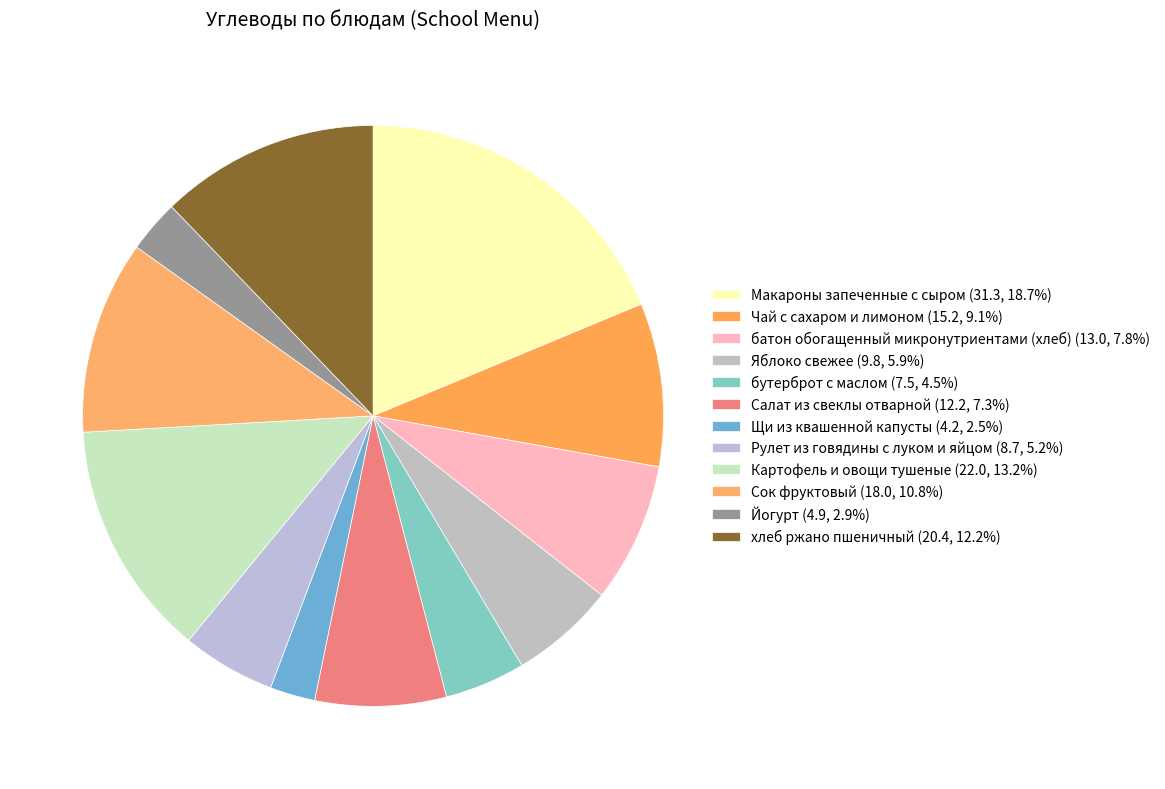

Which slice is the smallest?

Щи из квашенной капусты